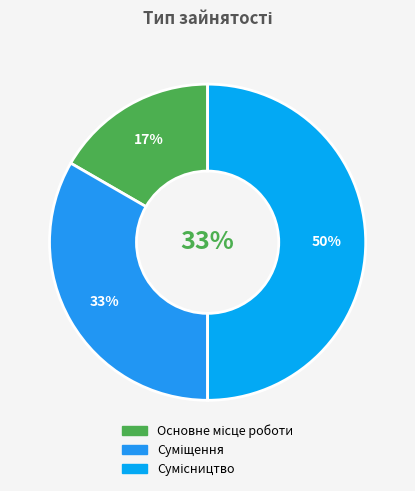

How many segments does this pie chart have?

3